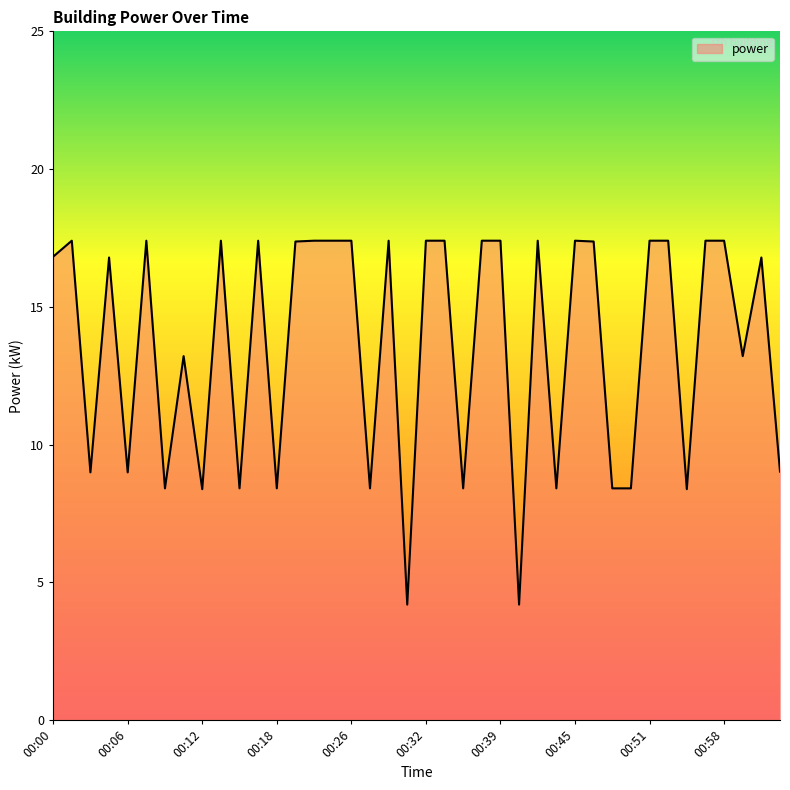

What is the difference between the maximum and minimum values?

13.2